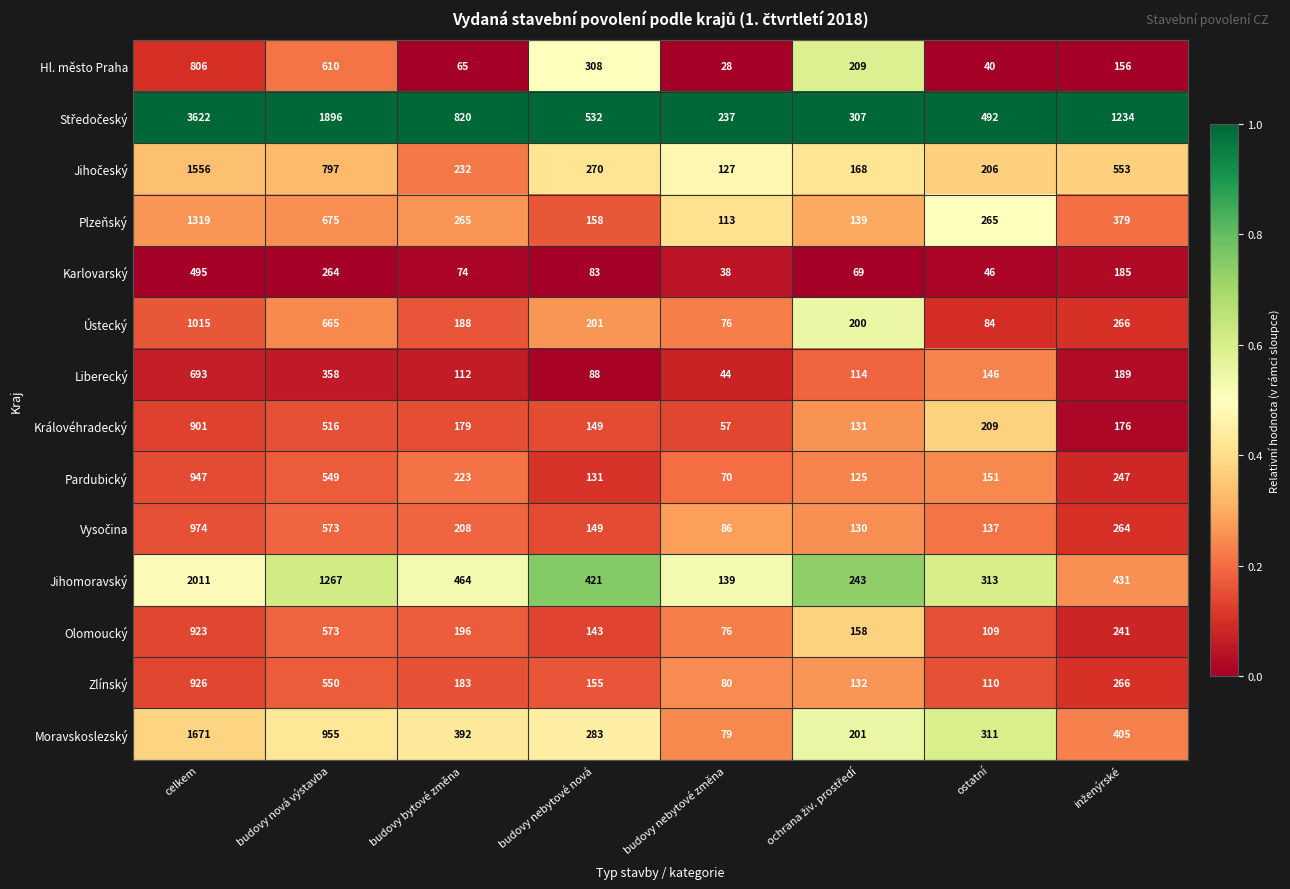

What is the total value across all series at budovy nebytové nová?

3071